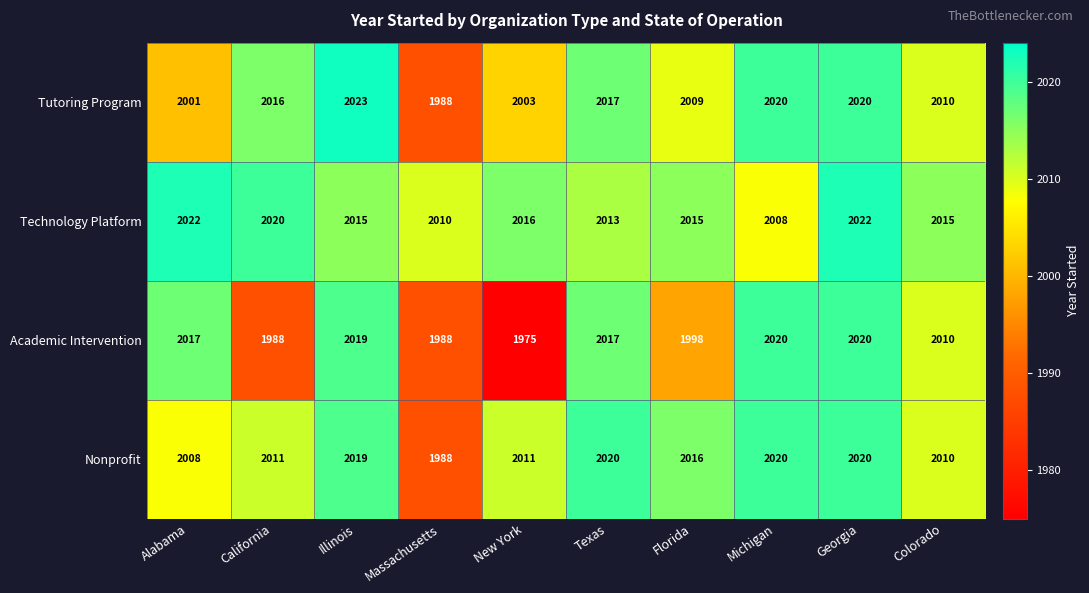

Which series has the widest spread of values?

Academic Intervention